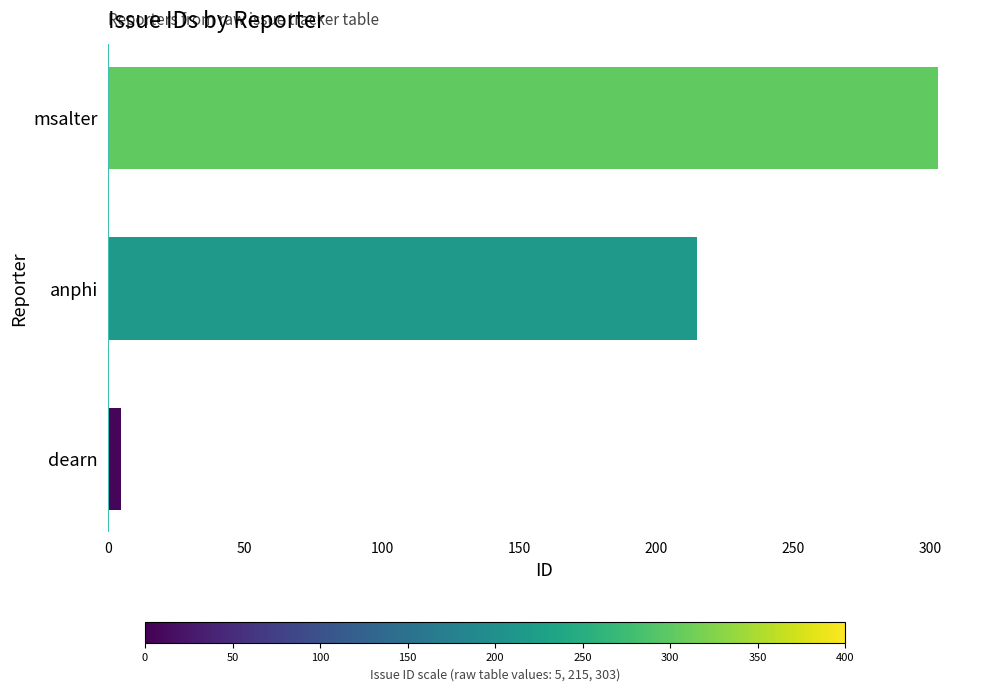

At which label is the value closest to 154?

anphi